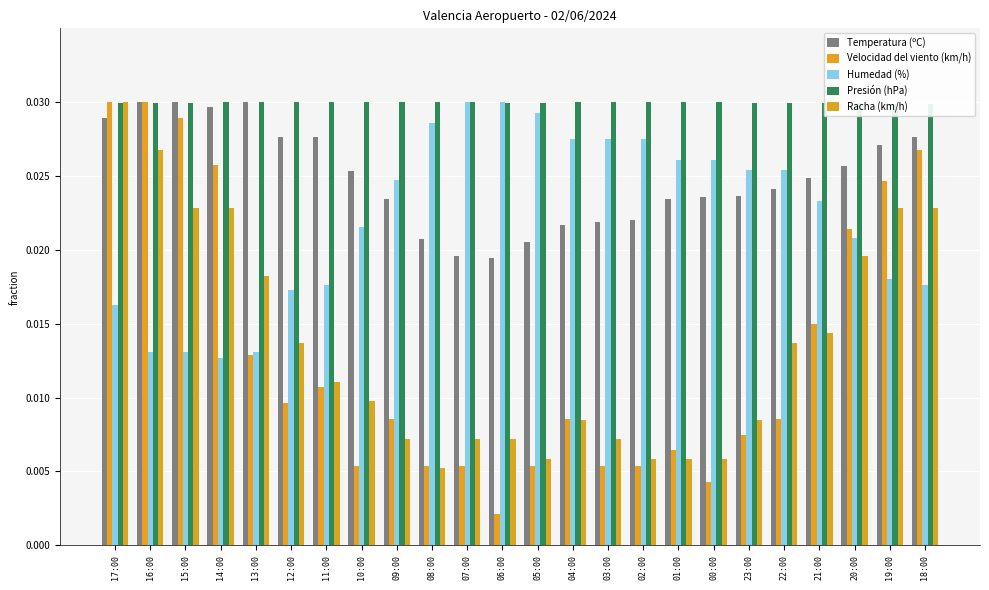

Reading left to right, what are all the values shown in this chart?

Temperatura (ºC): 17:00=0.0	16:00=0.0	15:00=0.0	14:00=0.0	13:00=0.0	12:00=0.0	11:00=0.0	10:00=0.0	09:00=0.0	08:00=0.0	07:00=0.0	06:00=0.0	05:00=0.0	04:00=0.0	03:00=0.0	02:00=0.0	01:00=0.0	00:00=0.0	23:00=0.0	22:00=0.0	21:00=0.0	20:00=0.0	19:00=0.0	18:00=0.0
Velocidad del viento (km/h): 17:00=0.0	16:00=0.0	15:00=0.0	14:00=0.0	13:00=0.0	12:00=0.0	11:00=0.0	10:00=0.0	09:00=0.0	08:00=0.0	07:00=0.0	06:00=0.0	05:00=0.0	04:00=0.0	03:00=0.0	02:00=0.0	01:00=0.0	00:00=0.0	23:00=0.0	22:00=0.0	21:00=0.0	20:00=0.0	19:00=0.0	18:00=0.0
Humedad (%): 17:00=0.0	16:00=0.0	15:00=0.0	14:00=0.0	13:00=0.0	12:00=0.0	11:00=0.0	10:00=0.0	09:00=0.0	08:00=0.0	07:00=0.0	06:00=0.0	05:00=0.0	04:00=0.0	03:00=0.0	02:00=0.0	01:00=0.0	00:00=0.0	23:00=0.0	22:00=0.0	21:00=0.0	20:00=0.0	19:00=0.0	18:00=0.0
Presión (hPa): 17:00=0.0	16:00=0.0	15:00=0.0	14:00=0.0	13:00=0.0	12:00=0.0	11:00=0.0	10:00=0.0	09:00=0.0	08:00=0.0	07:00=0.0	06:00=0.0	05:00=0.0	04:00=0.0	03:00=0.0	02:00=0.0	01:00=0.0	00:00=0.0	23:00=0.0	22:00=0.0	21:00=0.0	20:00=0.0	19:00=0.0	18:00=0.0
Racha (km/h): 17:00=0.0	16:00=0.0	15:00=0.0	14:00=0.0	13:00=0.0	12:00=0.0	11:00=0.0	10:00=0.0	09:00=0.0	08:00=0.0	07:00=0.0	06:00=0.0	05:00=0.0	04:00=0.0	03:00=0.0	02:00=0.0	01:00=0.0	00:00=0.0	23:00=0.0	22:00=0.0	21:00=0.0	20:00=0.0	19:00=0.0	18:00=0.0